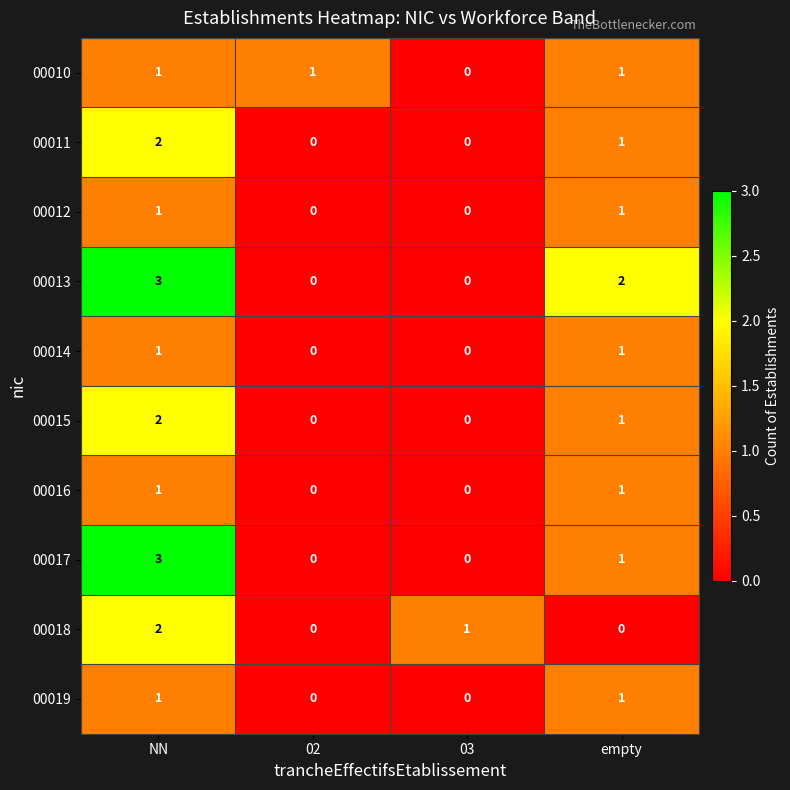

The 00019 series shows 1 at 02. True or false?

False